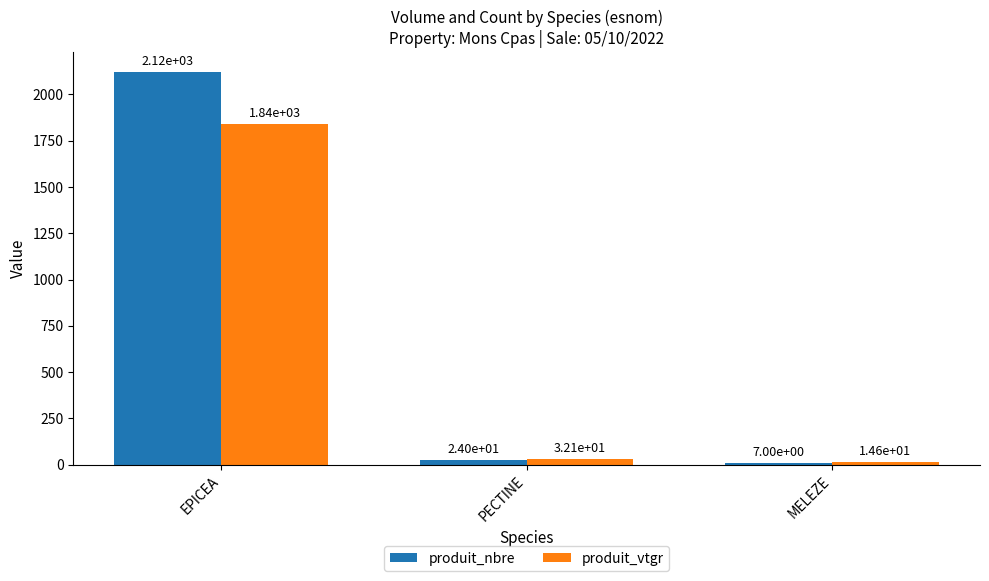

What is the difference between the produit_vtgr values at PECTINE and MELEZE?

17.4